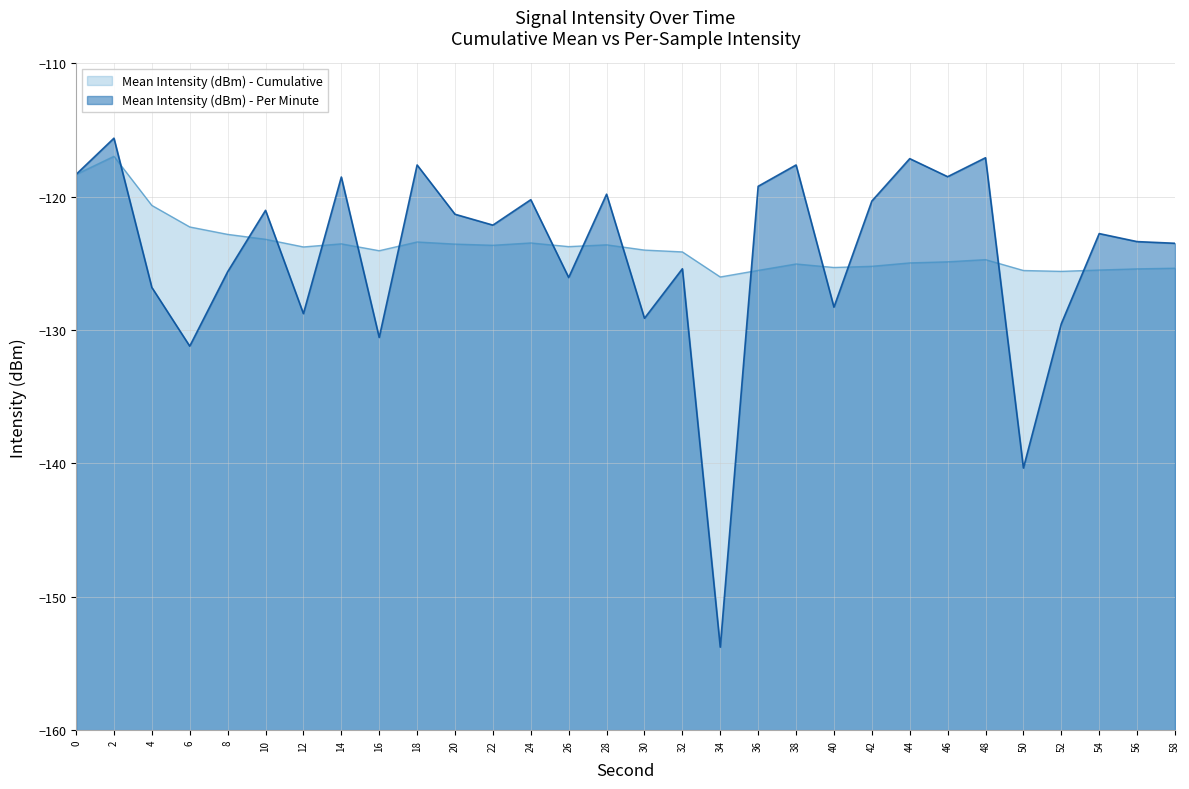

Which series has the largest range (max minus min)?

Mean Intensity (dBm) - Per Minute